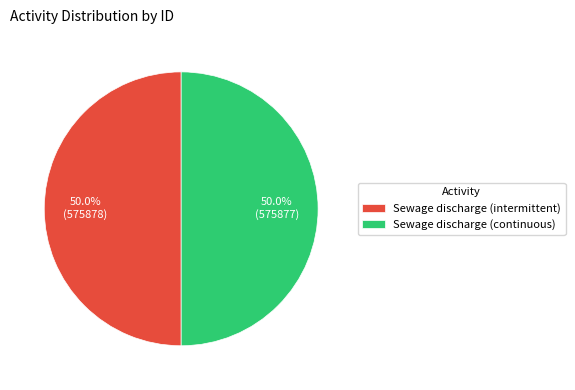

What portion of the pie excludes Sewage discharge (continuous)?

50.0%